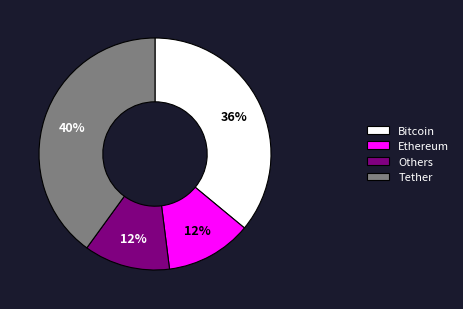

Approximately how many times larger is the value at Bitcoin compared to Tether?

0.9